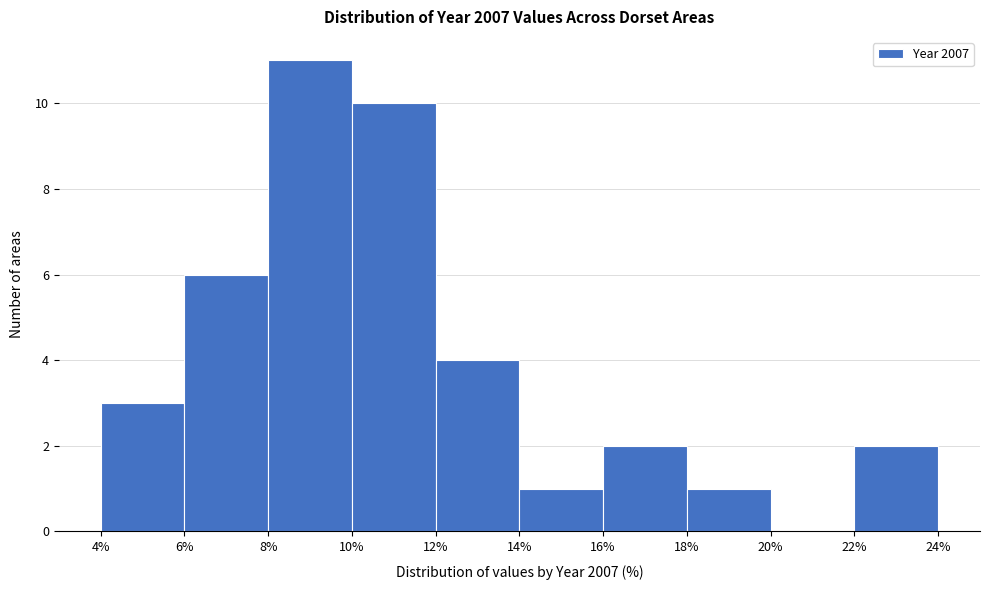

Reading left to right, transcribe this chart: for each bar, give the range it covers on the x-axis and its height. The values are not printed on the chart, so give them approximately, as read against the axis.

4% to 6%: 3
6% to 8%: 6
8% to 10%: 11
10% to 12%: 10
12% to 14%: 4
14% to 16%: 1
16% to 18%: 2
18% to 20%: 1
20% to 22%: 0
22% to 24%: 2